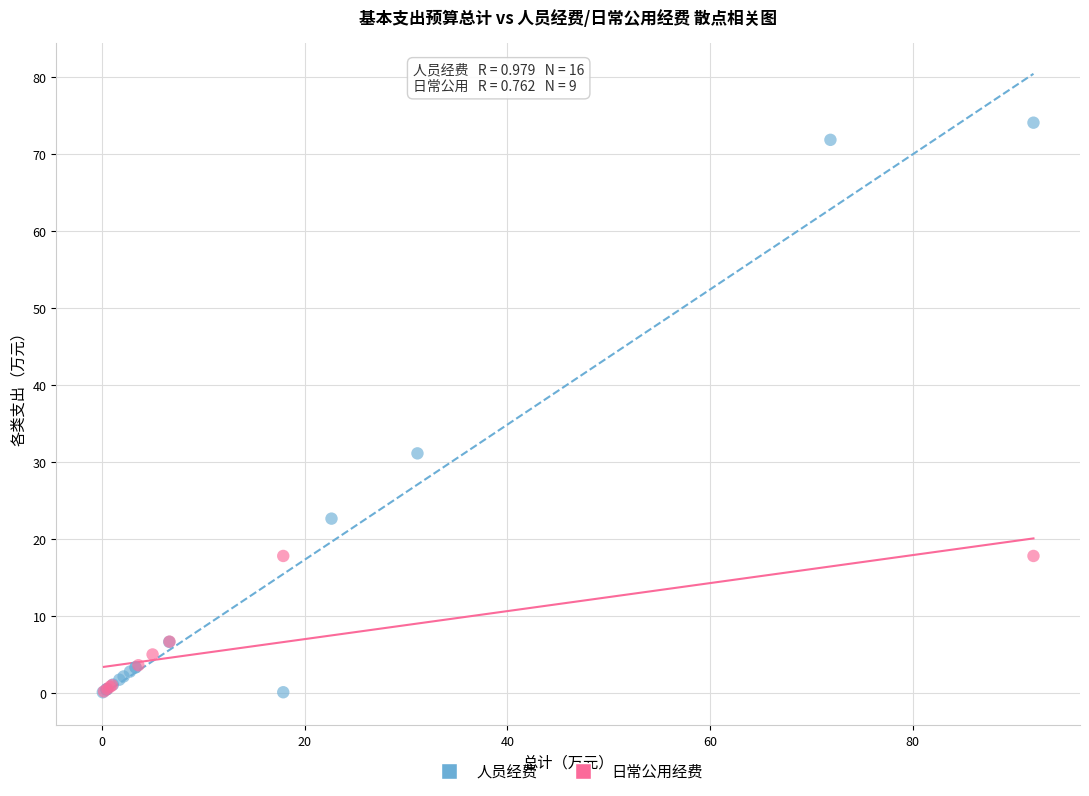

What are all the series names shown in the legend?

人员经费, 日常公用经费